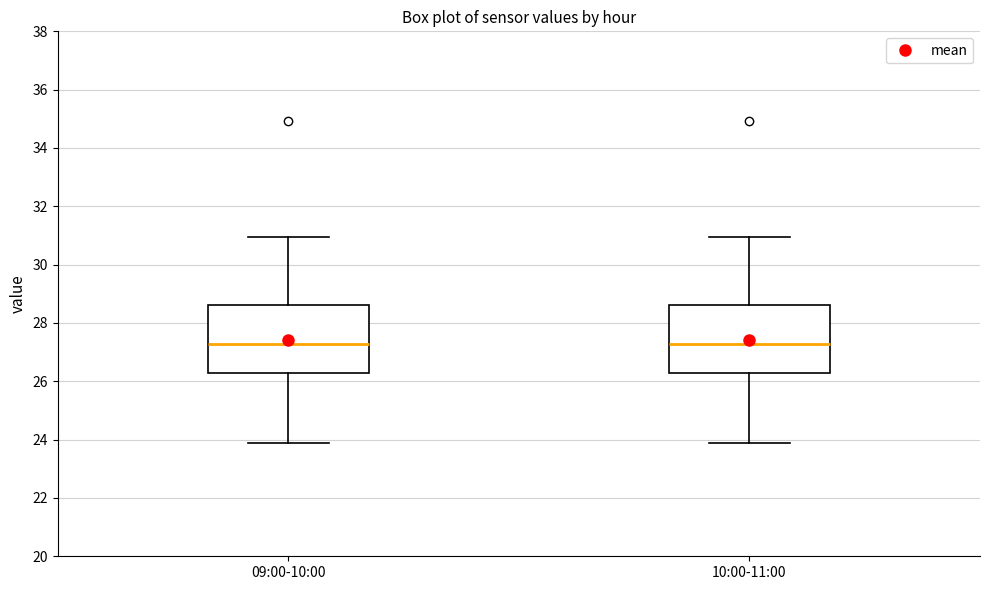

Reading left to right, read every box against the y-axis: the position of its median line, the range the box covers, and the ends of its whiskers. The values are not printed on the chart, so give them approximately, as read against the axis.

09:00-10:00: median 27.2, box 26.2 to 28.6, whiskers 23.8 to 31.0
10:00-11:00: median 27.2, box 26.2 to 28.6, whiskers 23.8 to 31.0